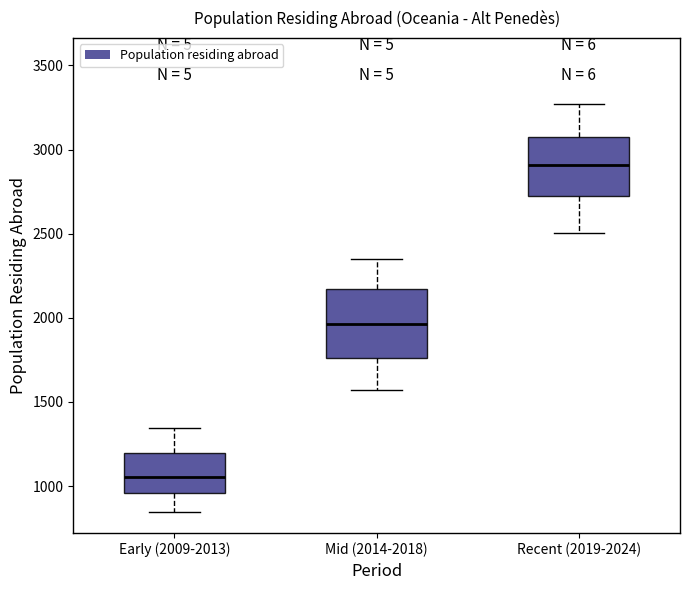

Where does the lower whisker of the box for Mid (2014-2018) end on the y-axis? The values are not printed on the chart, so give them approximately, as read against the axis.

1550